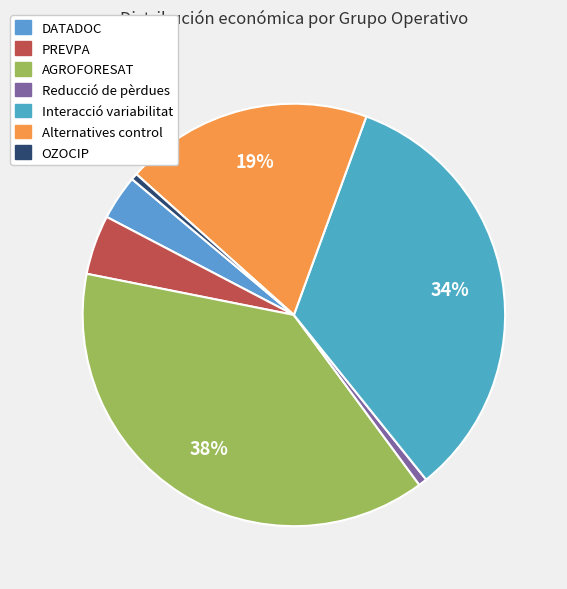

Rank the categories by value from highest to lowest.

AGROFORESAT, Interacció variabilitat, Alternatives control, PREVPA, DATADOC, Reducció de pèrdues, OZOCIP